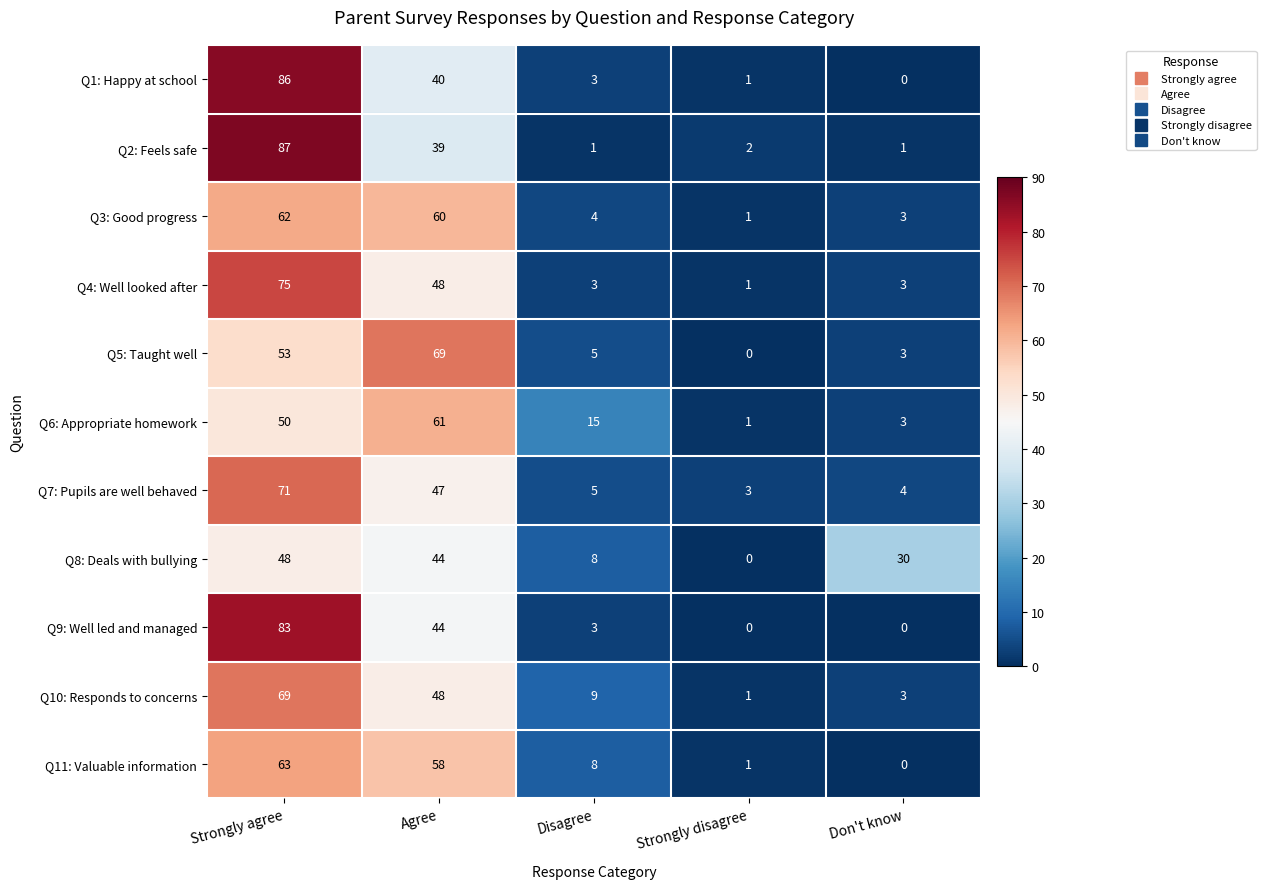

The value of Q1: Happy at school at Strongly agree is 132. True or false?

False